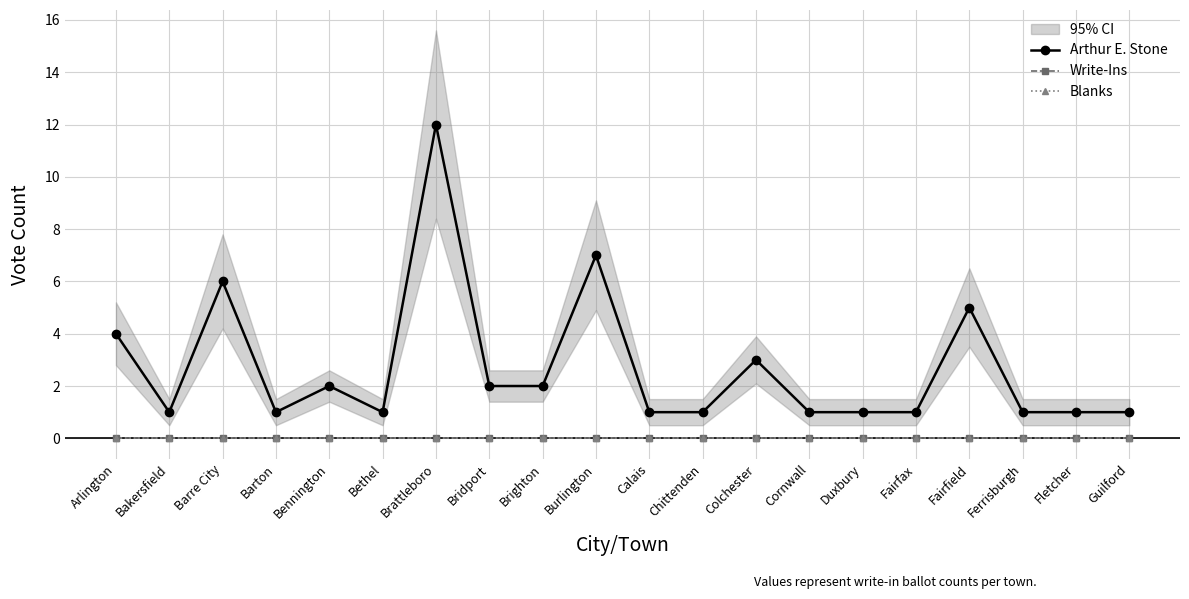

Is the value of Write-Ins at Barton greater than the value of Arthur E. Stone at Barre City?

No